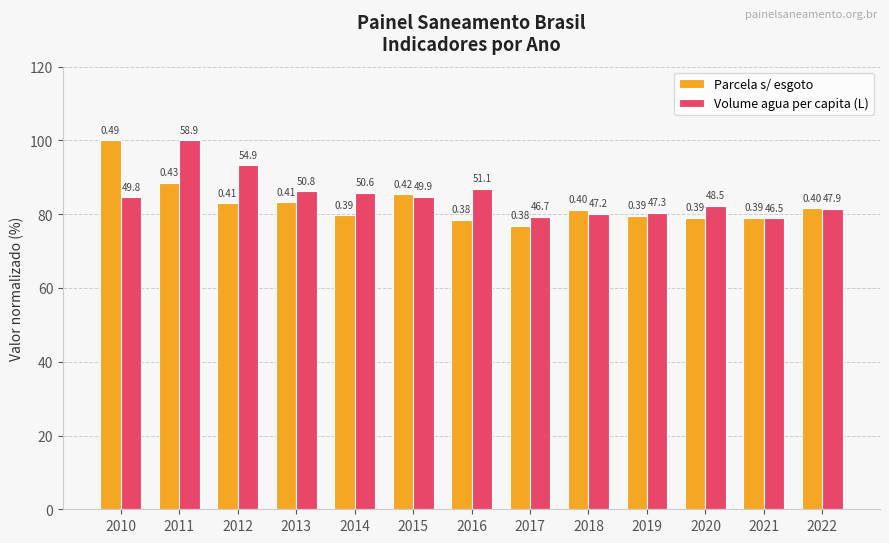

Reading right to left, what are all the values shown in this chart?

Parcela s/ esgoto: 2022=81.6	2021=79.1	2020=79.1	2019=79.5	2018=81.1	2017=76.8	2016=78.5	2015=85.5	2014=79.7	2013=83.2	2012=83.0	2011=88.5	2010=100.0
Volume agua per capita (L): 2022=81.4	2021=78.9	2020=82.3	2019=80.3	2018=80.1	2017=79.3	2016=86.8	2015=84.7	2014=85.9	2013=86.3	2012=93.2	2011=100.0	2010=84.5